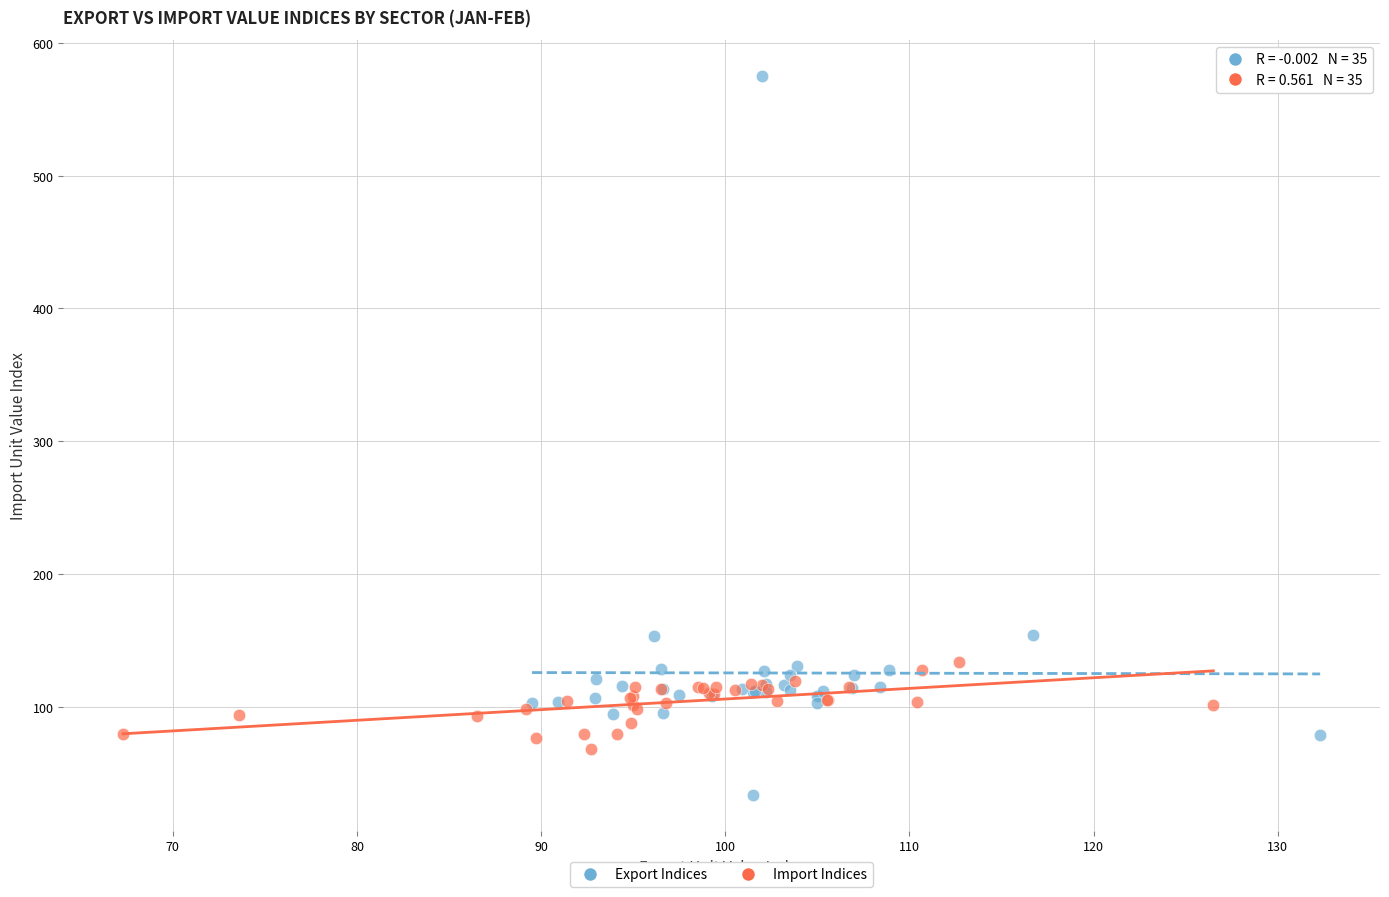

Which series contains the highest Y value?

Export Indices